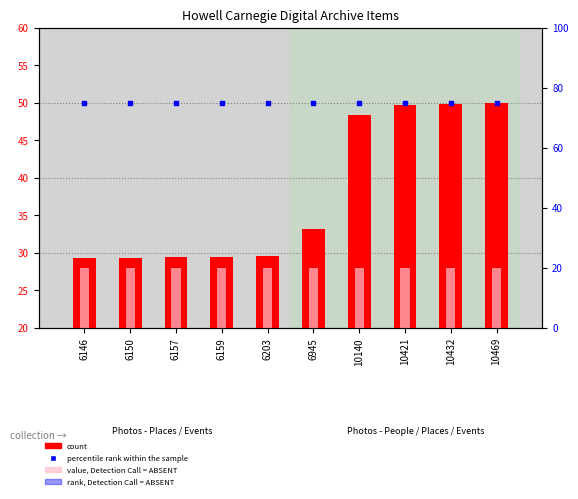

Which series reaches the maximum Y coordinate?

percentile rank within the sample